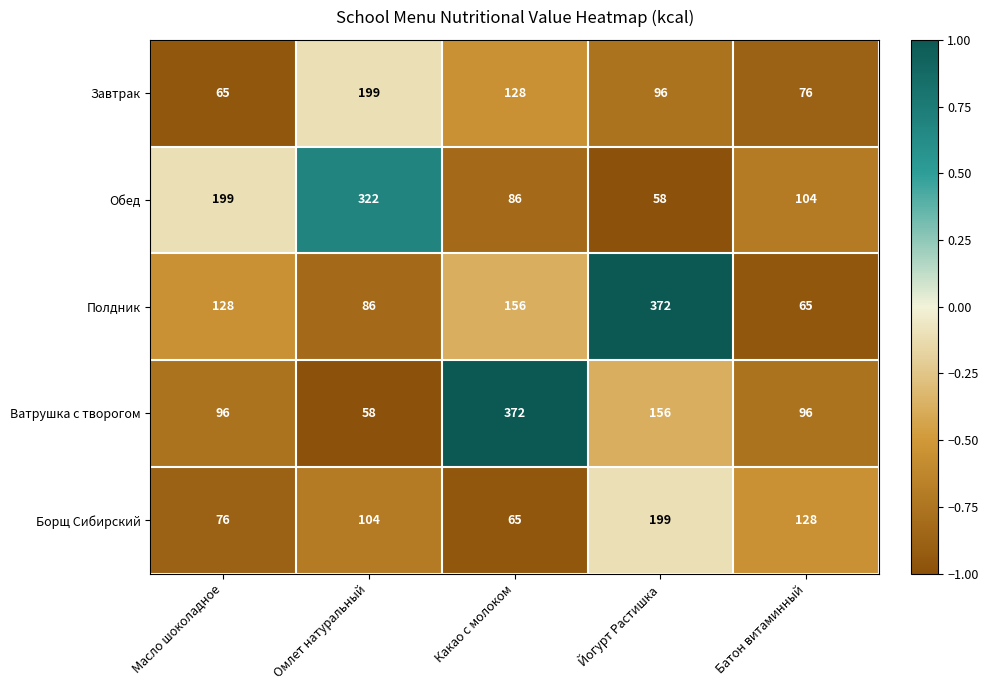

Reading right to left, list all the values displayed in this chart.

Завтрак: Батон витаминный=76	Йогурт Растишка=96	Какао с молоком=128	Омлет натуральный=199	Масло шоколадное=65
Обед: Батон витаминный=104	Йогурт Растишка=58	Какао с молоком=86	Омлет натуральный=322	Масло шоколадное=199
Полдник: Батон витаминный=65	Йогурт Растишка=372	Какао с молоком=156	Омлет натуральный=86	Масло шоколадное=128
Ватрушка с творогом: Батон витаминный=96	Йогурт Растишка=156	Какао с молоком=372	Омлет натуральный=58	Масло шоколадное=96
Борщ Сибирский: Батон витаминный=128	Йогурт Растишка=199	Какао с молоком=65	Омлет натуральный=104	Масло шоколадное=76